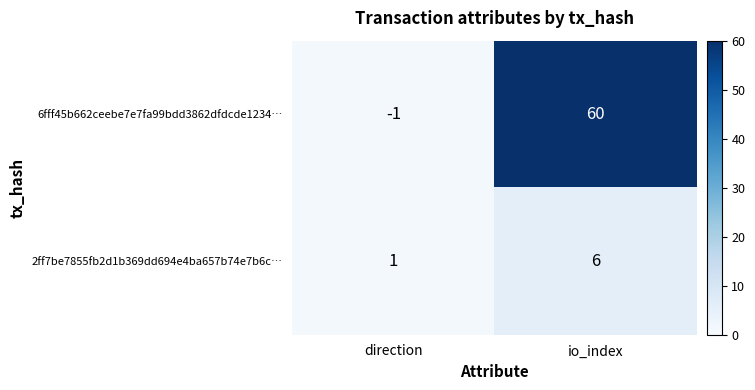

What is the difference between the highest and lowest values at io_index?

54